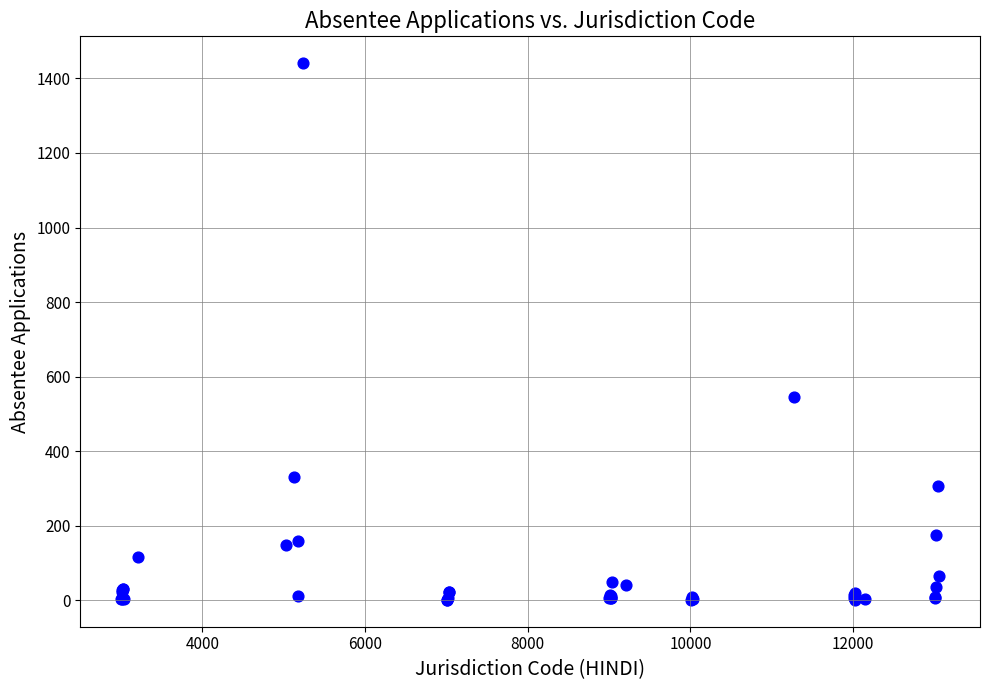

What Y value in the scatter plot is closest to 721?

546